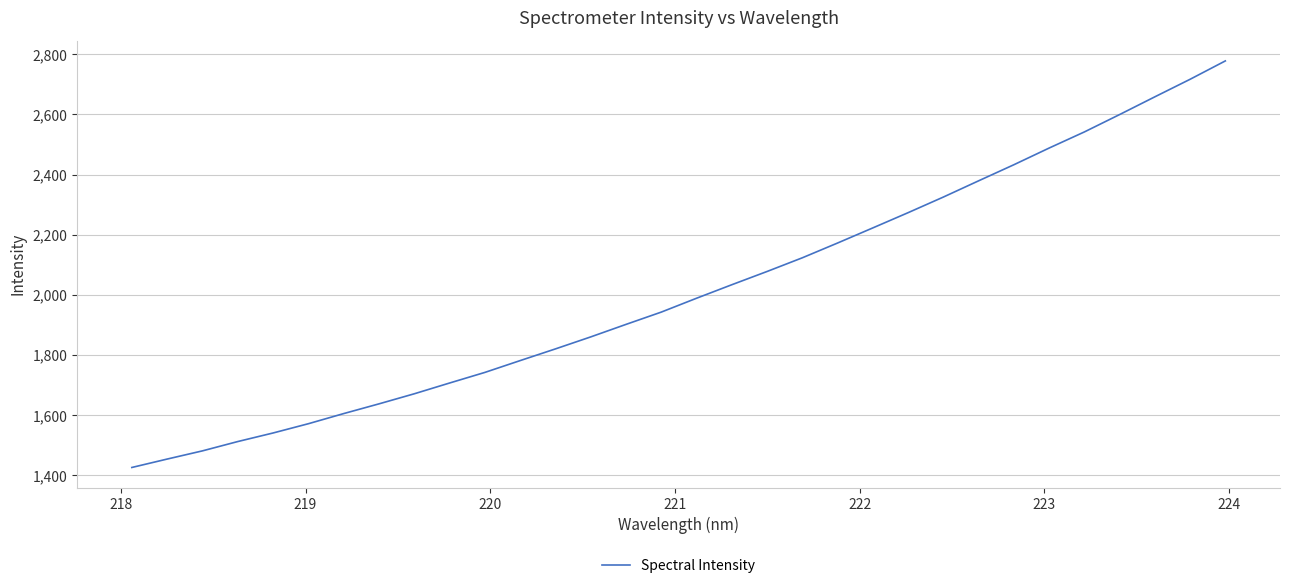

What is the smallest value displayed?

1426.4